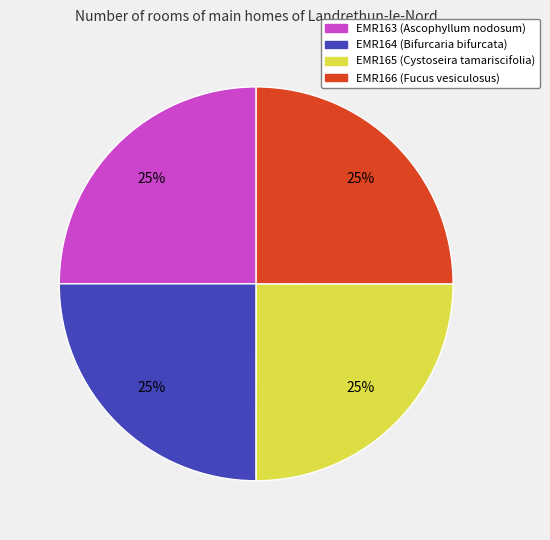

How many slices are in this pie chart?

4